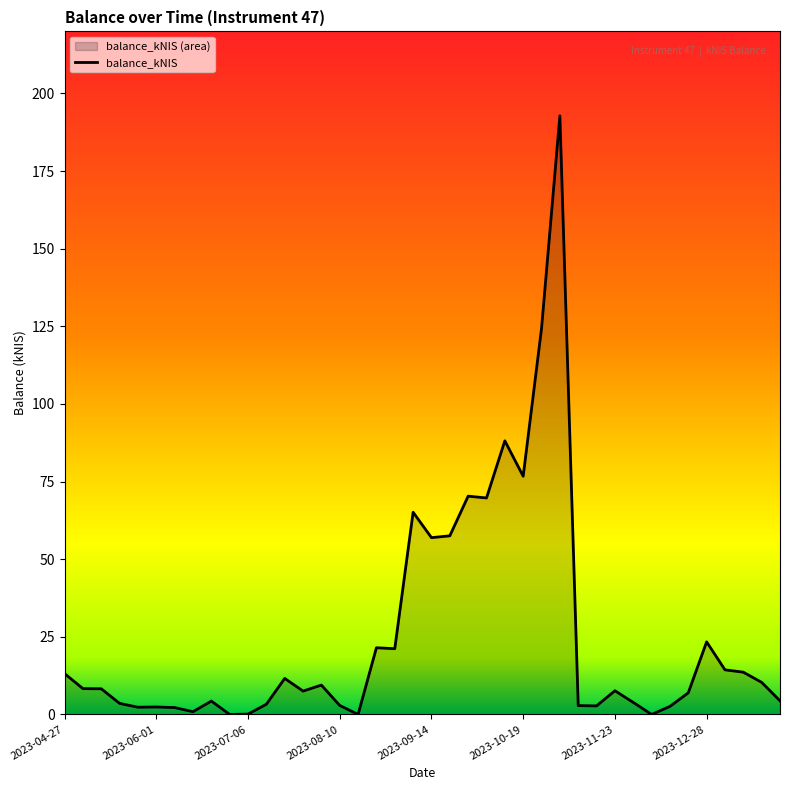

True or false: the data shows 7.6 at 2023-11-23.

True